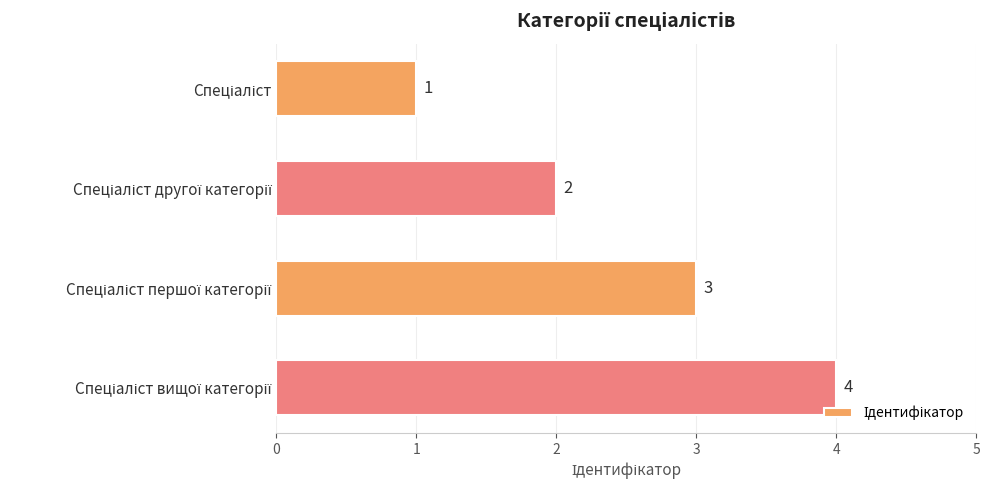

How many values are between 2 and 4?

3